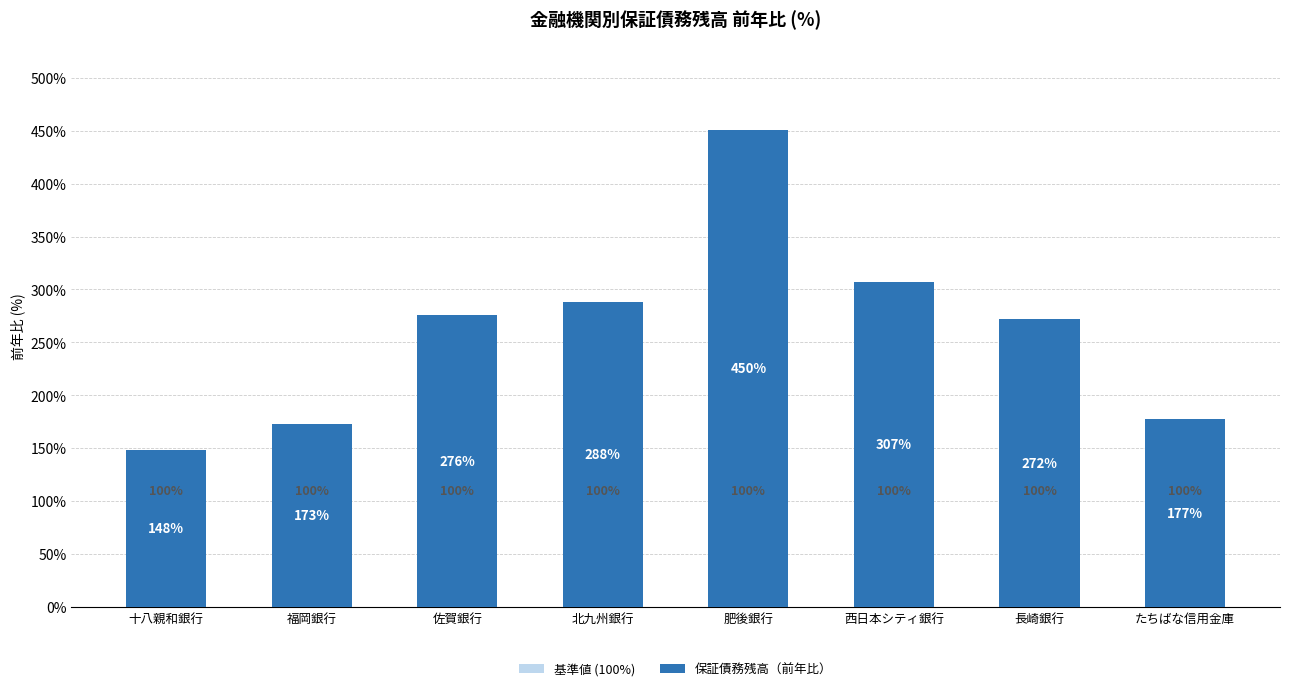

At which label does 基準値 (100%) reach its peak?

十八親和銀行